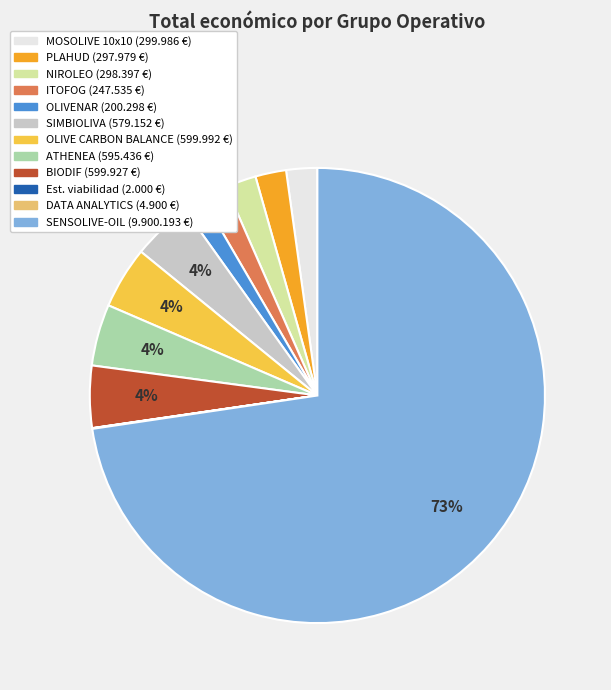

To the nearest percent, what is the average slice percentage?

8%